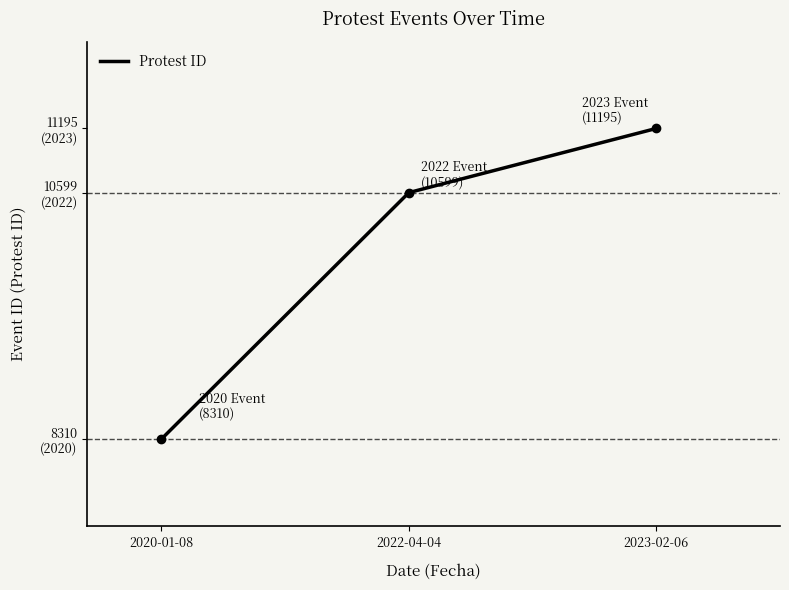

Rank the categories by value from highest to lowest.

2023-02-06, 2022-04-04, 2020-01-08